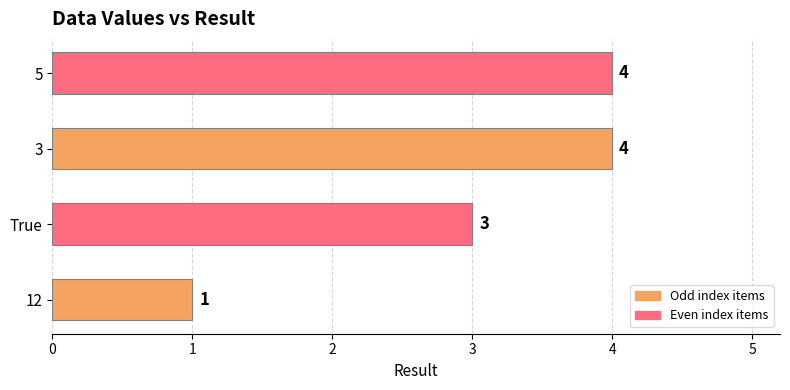

Between 5 and True, which is larger?

5